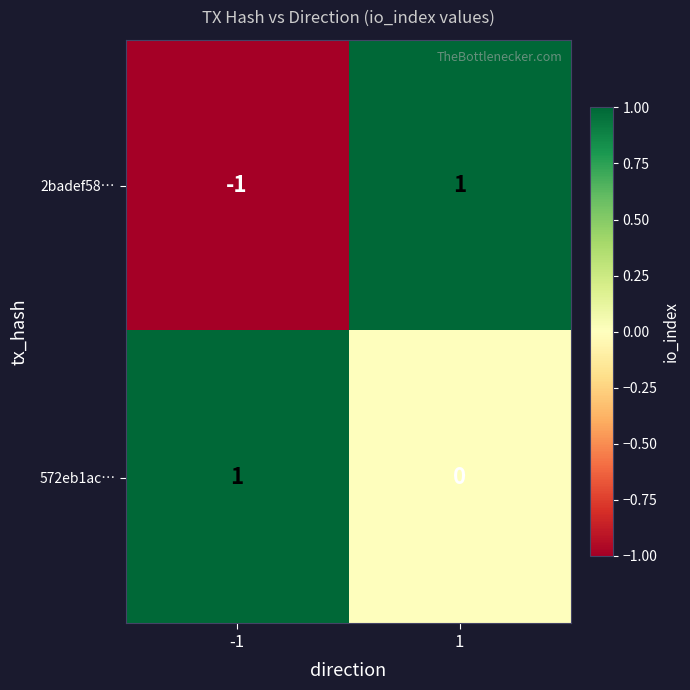

Reading right to left, extract all data points from this chart.

2badef58…: 1=1	-1=-1
572eb1ac…: 1=0	-1=1